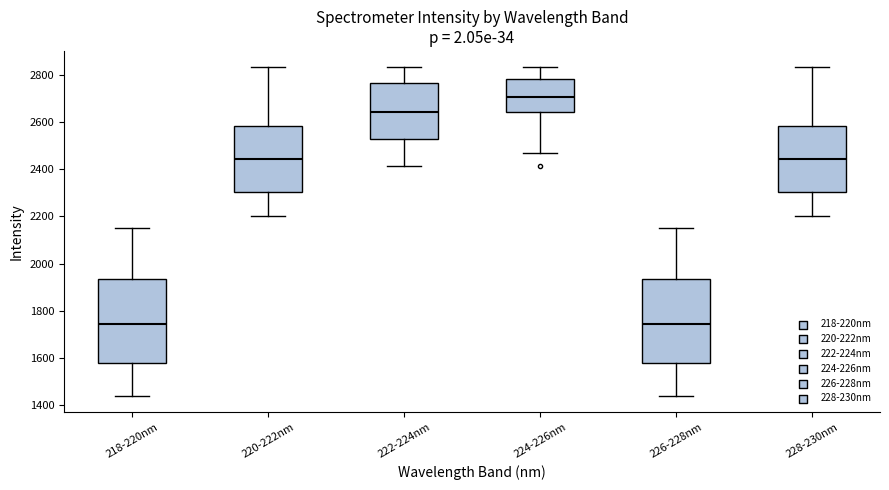

Where does the median line of the box for 218-220nm sit on the y-axis? The values are not printed on the chart, so give them approximately, as read against the axis.

1740